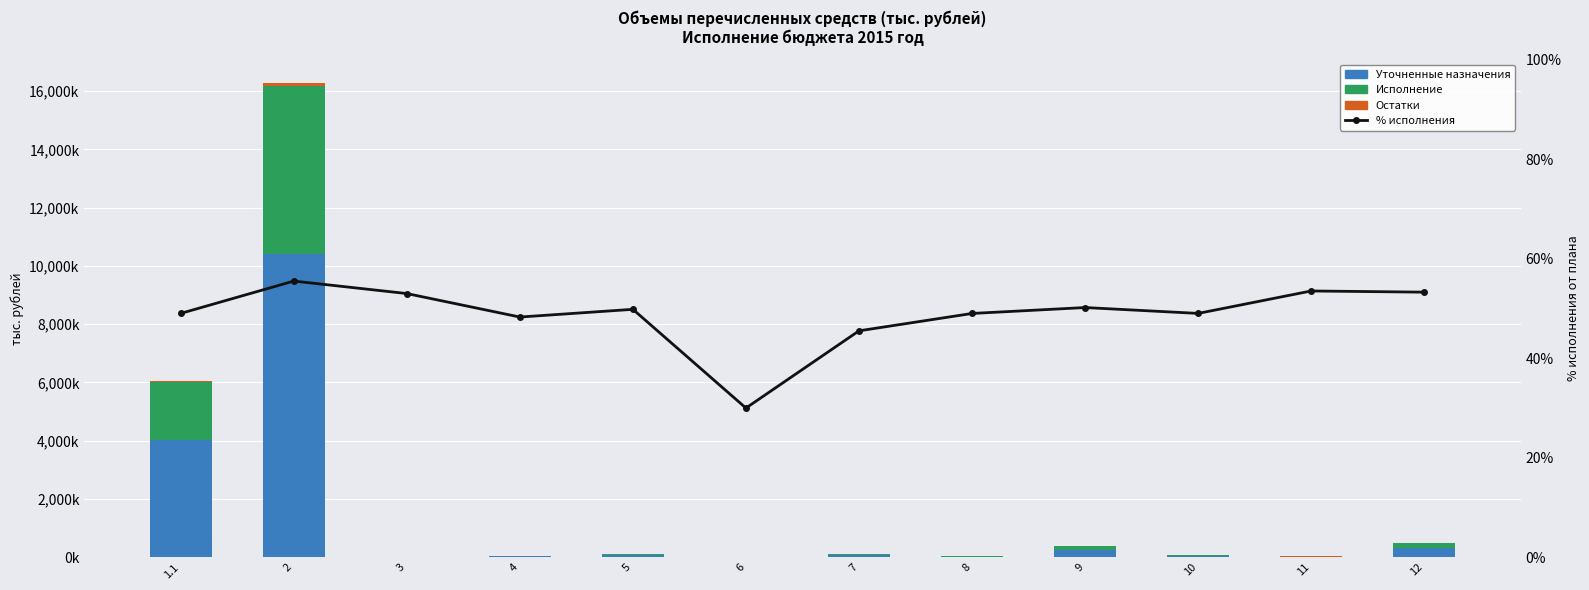

Which series has the largest total across all categories?

Уточненные назначения